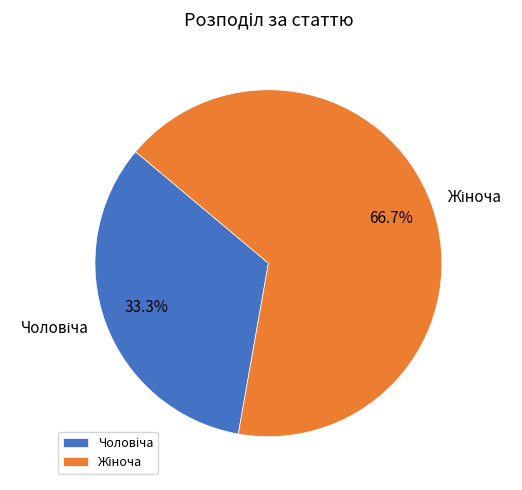

Is there any slice that represents more than half of the pie?

Yes